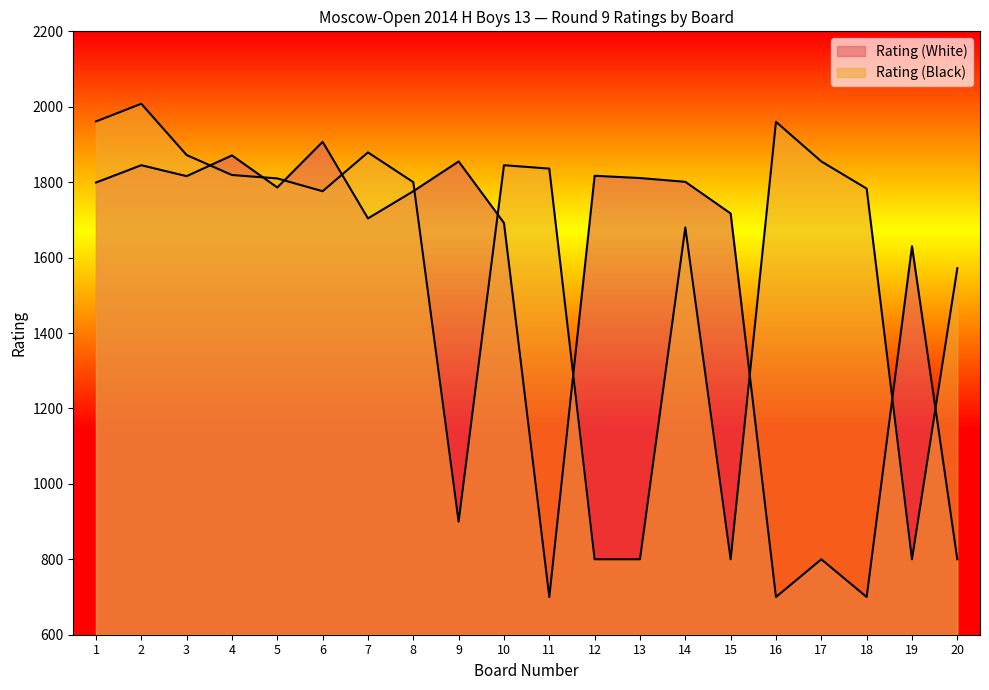

How many times do Rating (White) and Rating (Black) cross each other?

10